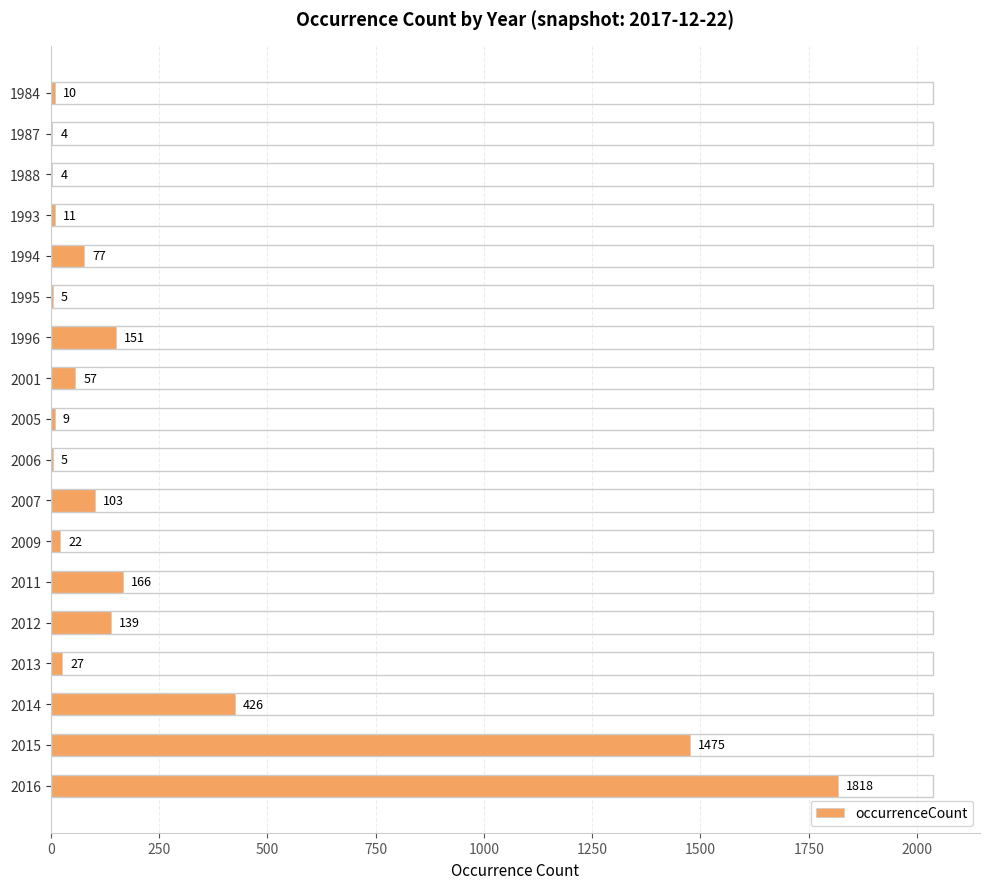

At which label is the value closest to 911?

2014